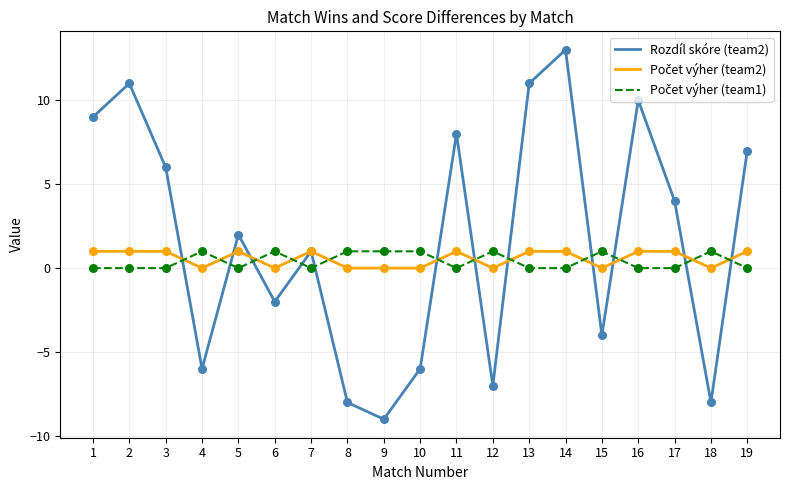

At which category is the sum across all series the highest?

14